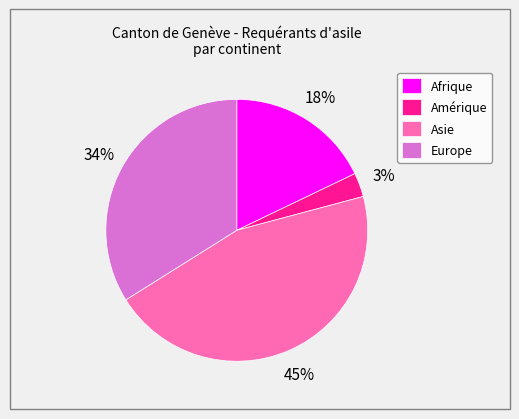

How many slices are in this pie chart?

4